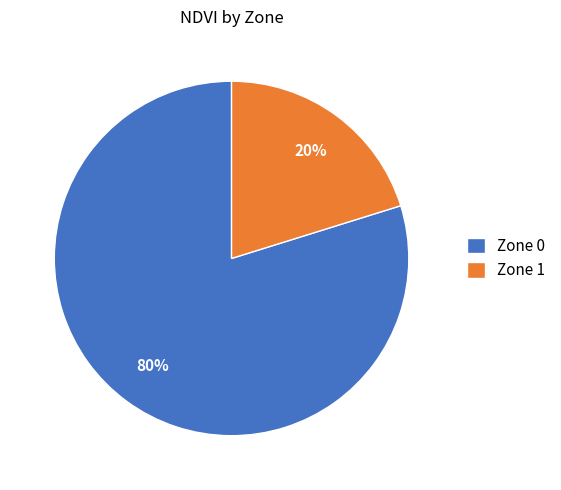

To the nearest percent, what is the average slice percentage?

50%